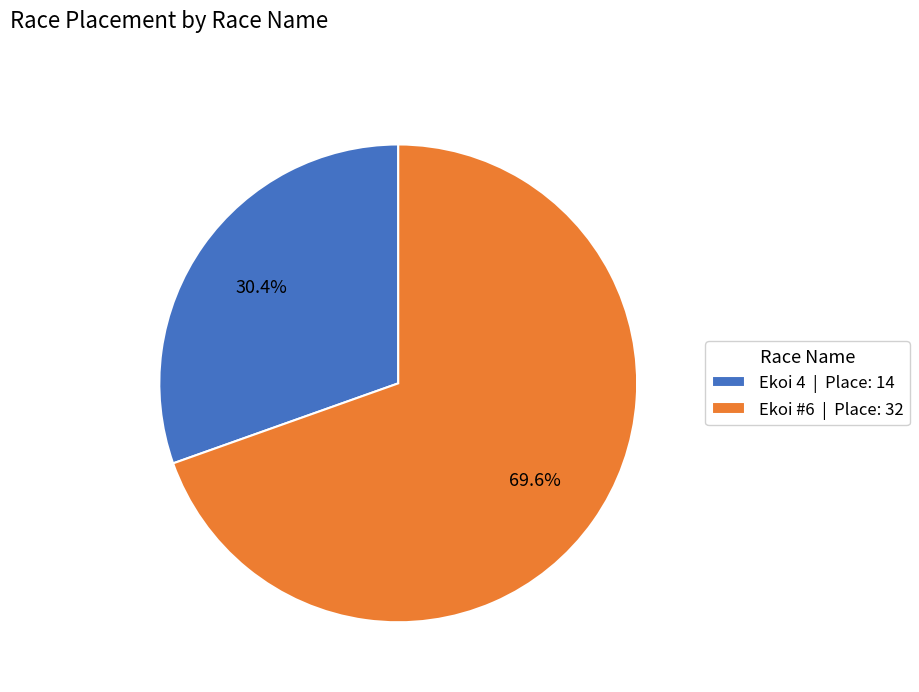

To the nearest percent, what is the difference between the Ekoi 4 and Ekoi #6 slice percentages?

39%